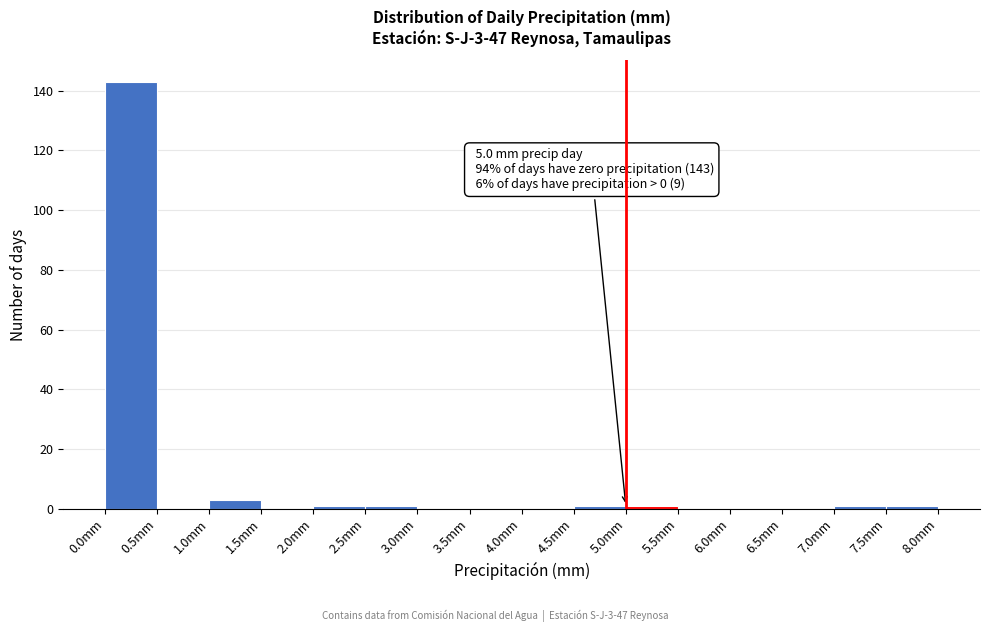

Over which range of the x-axis is the bar tallest?

0.0 to 0.5